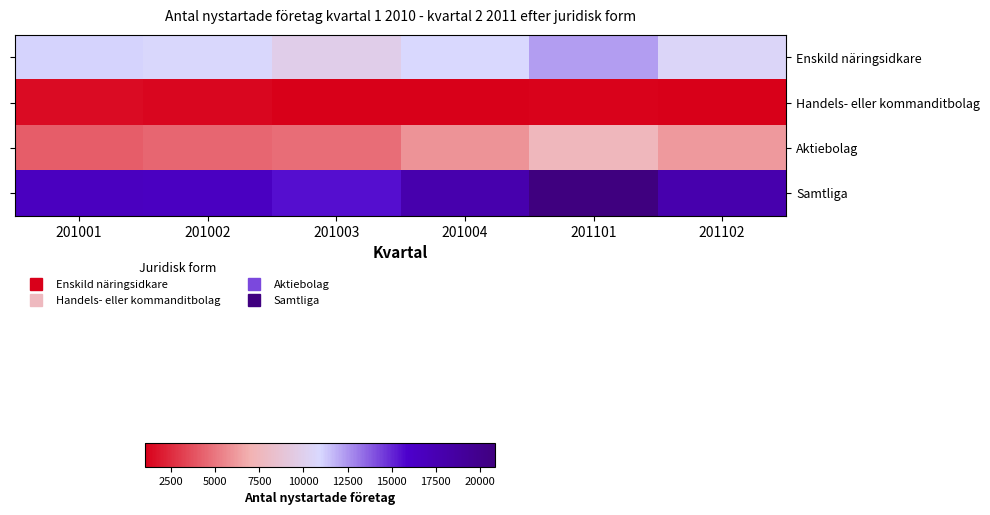

Rank the series by their maximum value, from highest to lowest.

Samtliga, Enskild näringsidkare, Aktiebolag, Handels- eller kommanditbolag